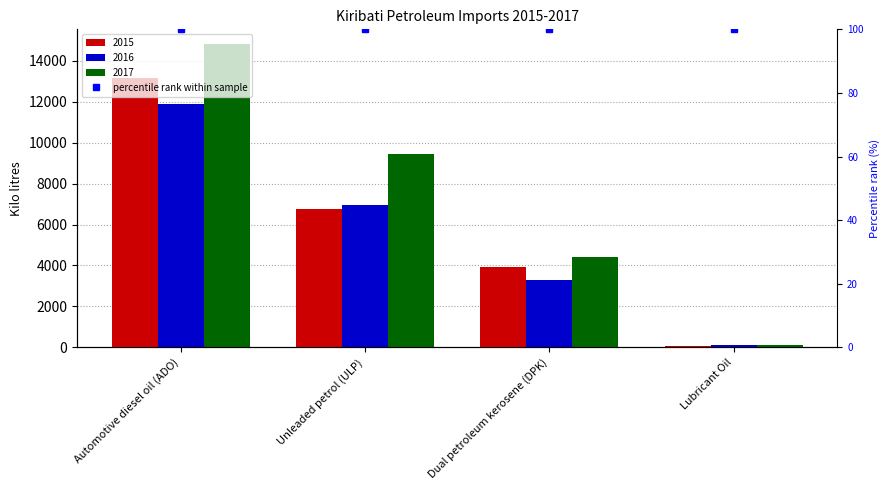

Which series changed the most between Unleaded petrol (ULP) and Lubricant Oil?

2017